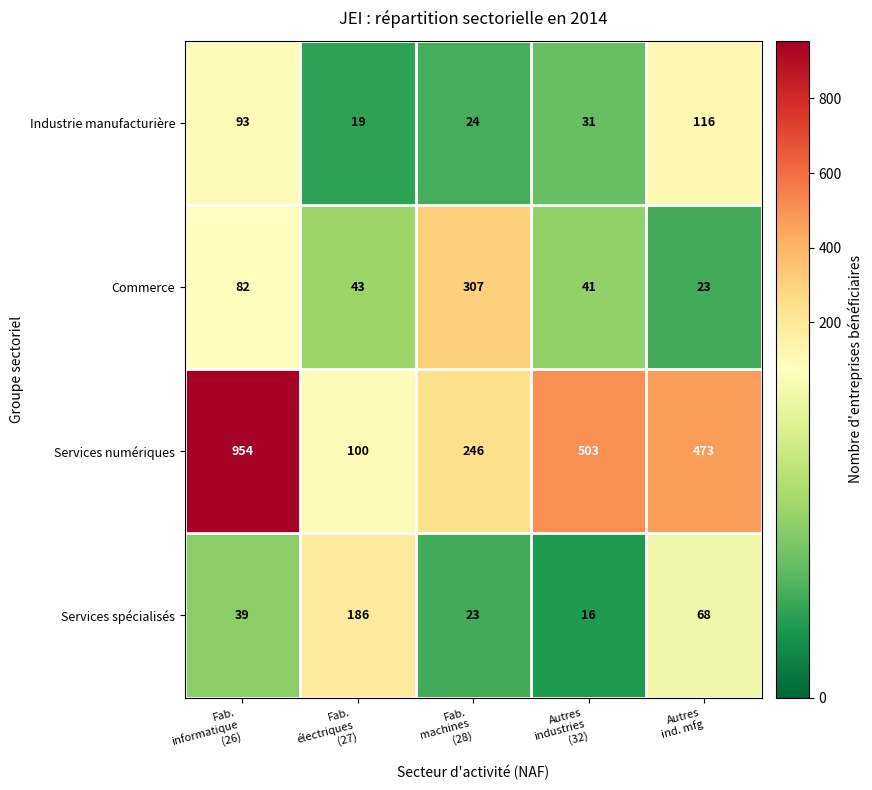

Which series has the widest spread of values?

Services numériques